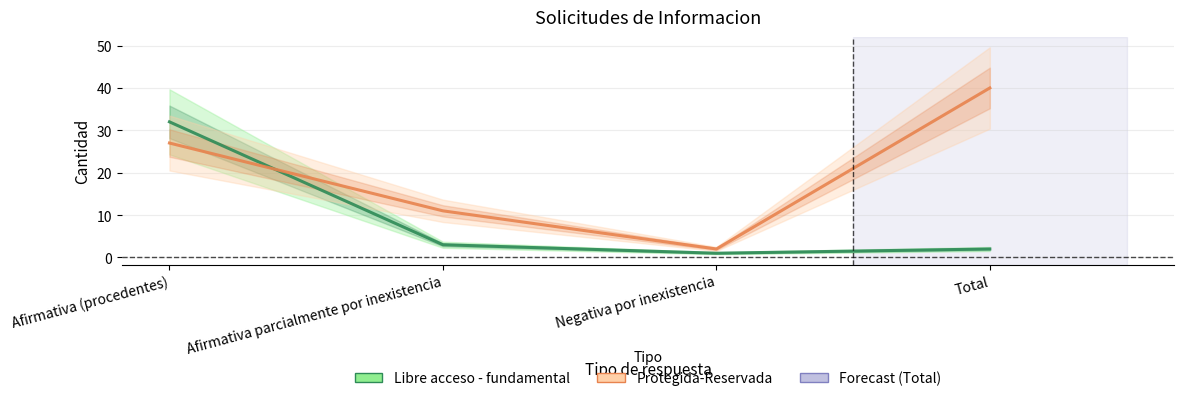

Count the Protegida-Reservada values in the range 11 to 40.

3